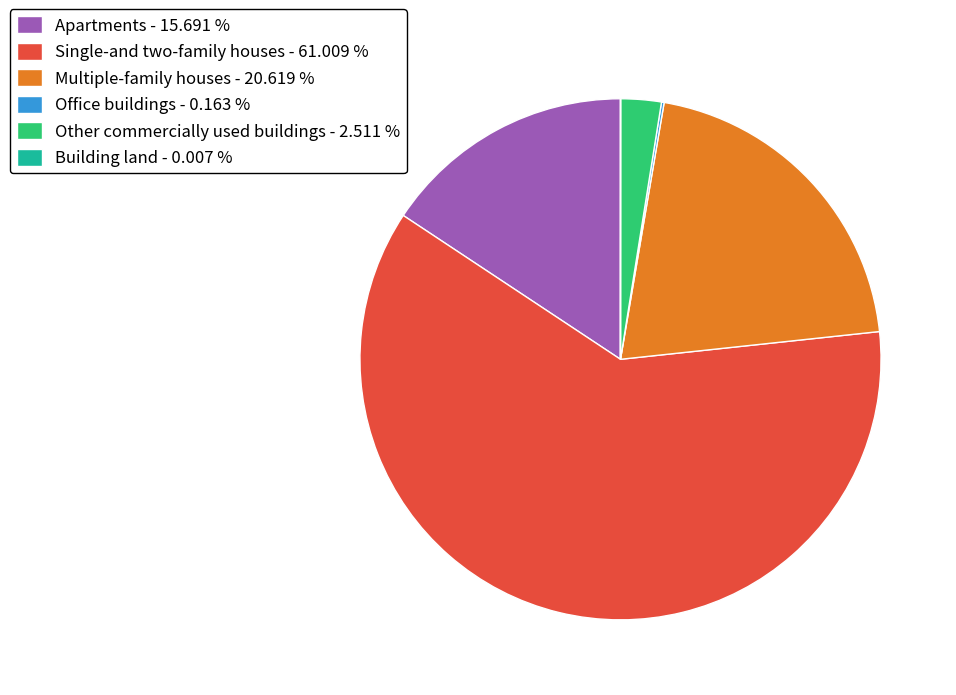

What is the ratio of the value at Apartments - 15.691 % to the value at Other commercially used buildings - 2.511 %?

6.2